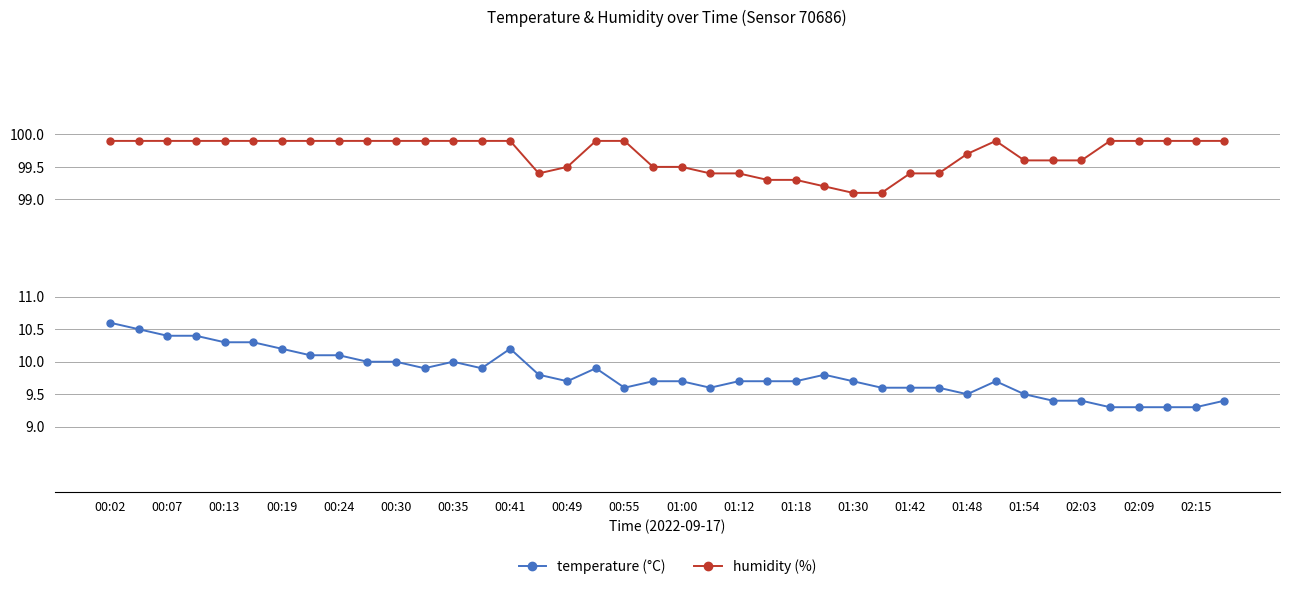

What are all the series names shown in the legend?

temperature (°C), humidity (%)